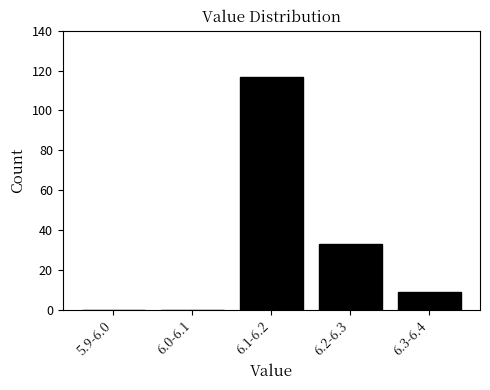

Reading left to right, what are all the values shown in this chart?

5.9-6.0=0	6.0-6.1=0	6.1-6.2=117	6.2-6.3=33	6.3-6.4=9